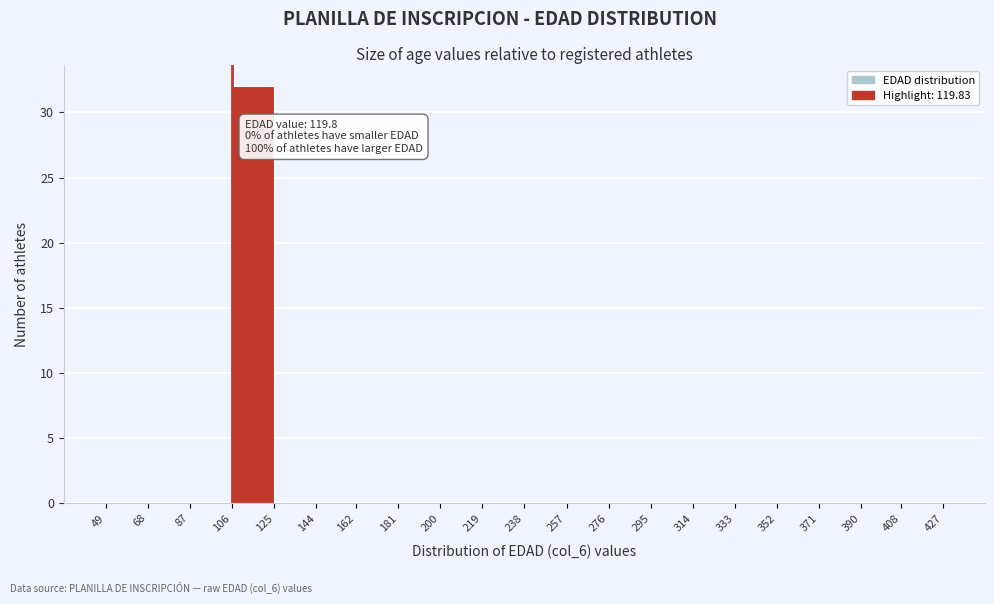

Which range on the x-axis has the tallest bar?

106 to 125